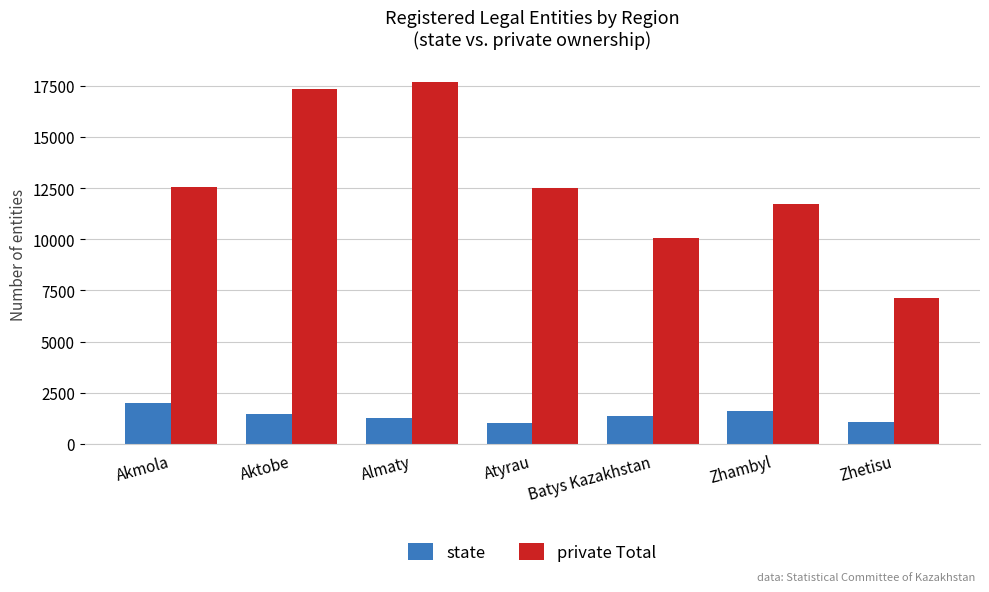

What are all the series names shown in the legend?

state, private Total